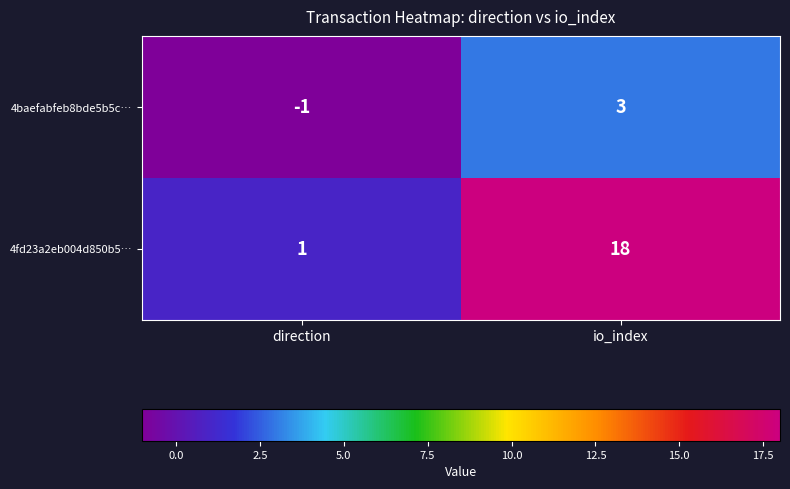

Which series has the largest range (max minus min)?

4fd23a2eb004d850b5…